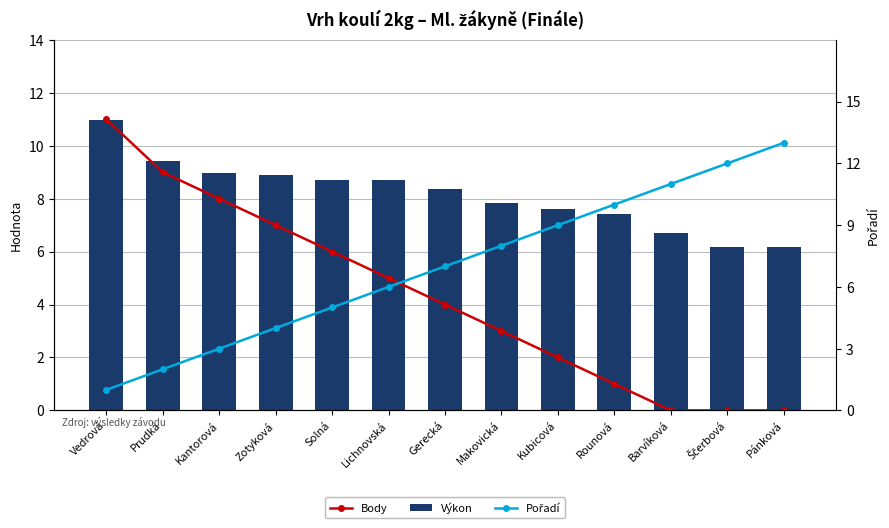

Is it true that Pořadí equals 10.7 at Lichnovská?

False